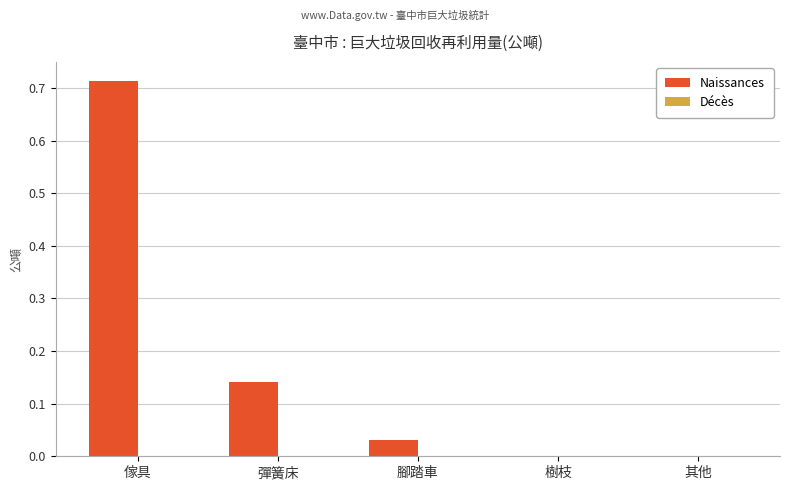

Between 樹枝 and 傢具, which is larger?

傢具